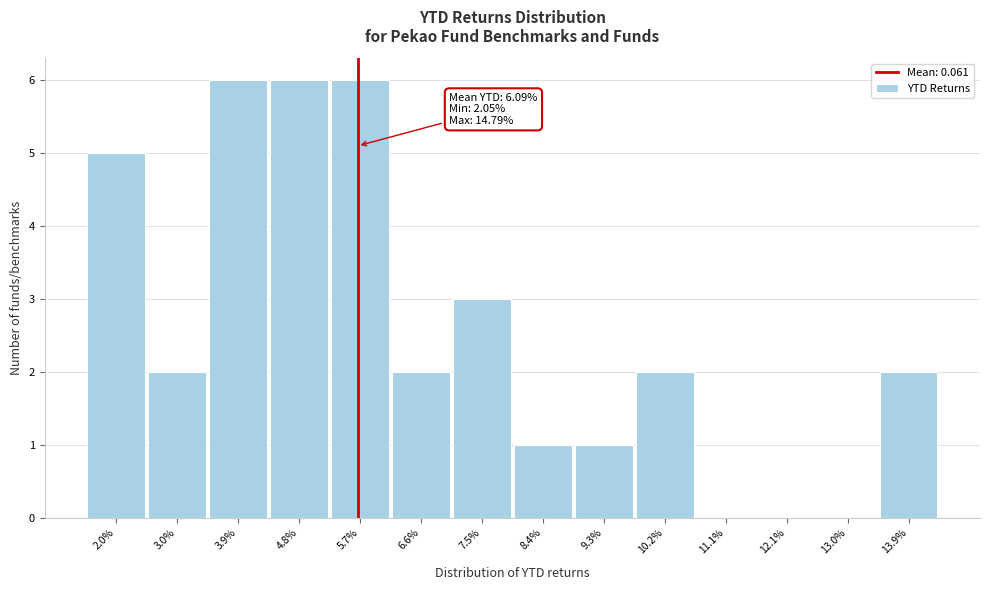

Reading right to left, what are all the values shown in this chart?

13.9%=2	13.0%=0	12.1%=0	11.1%=0	10.2%=2	9.3%=1	8.4%=1	7.5%=3	6.6%=2	5.7%=6	4.8%=6	3.9%=6	3.0%=2	2.0%=5